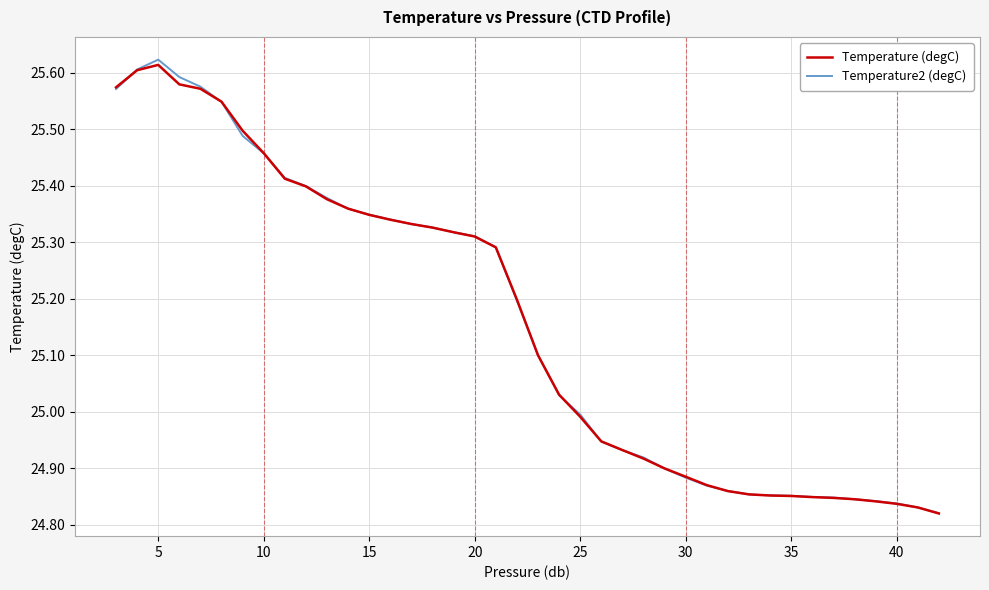

Which series has the largest range (max minus min)?

Temperature2 (degC)